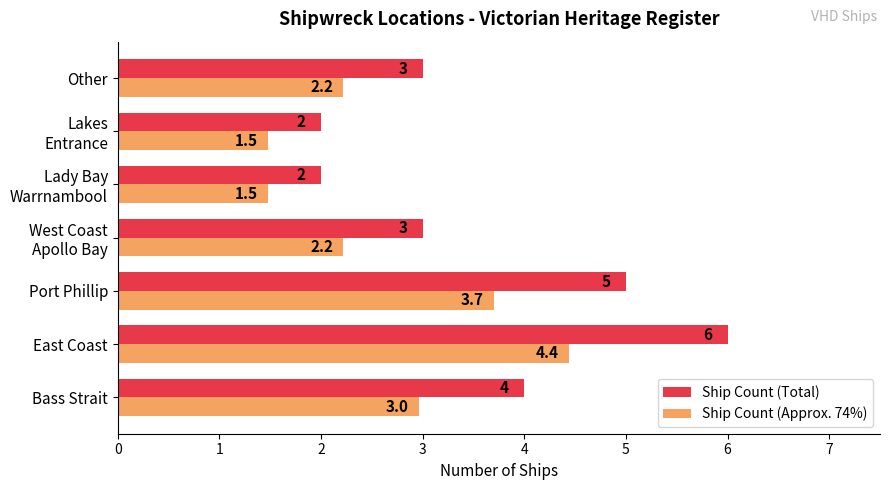

Rank the series by their maximum value, from highest to lowest.

Ship Count (Total), Ship Count (Approx. 74%)